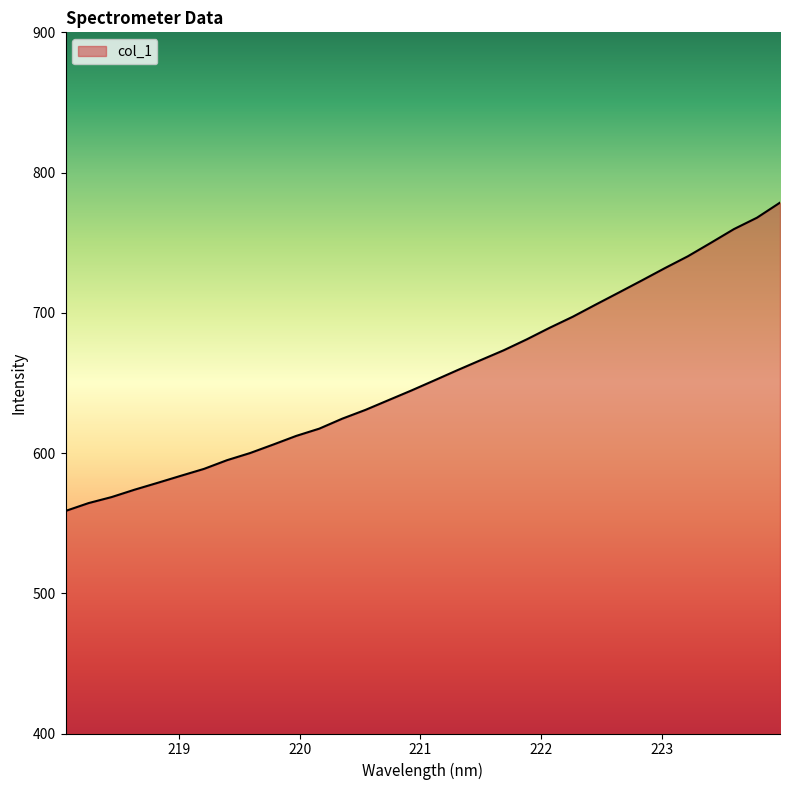

What is the smallest value displayed?

558.7